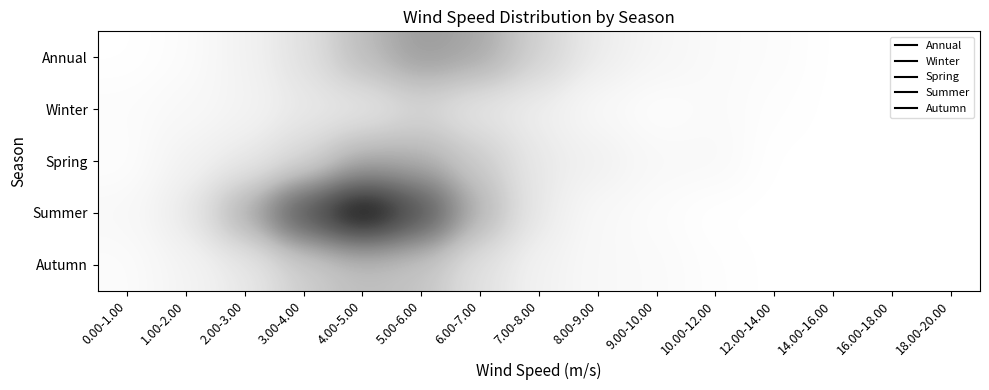

Rank the series at 7.00-8.00 from lowest to highest value.

Autumn, Winter, Spring, Summer, Annual